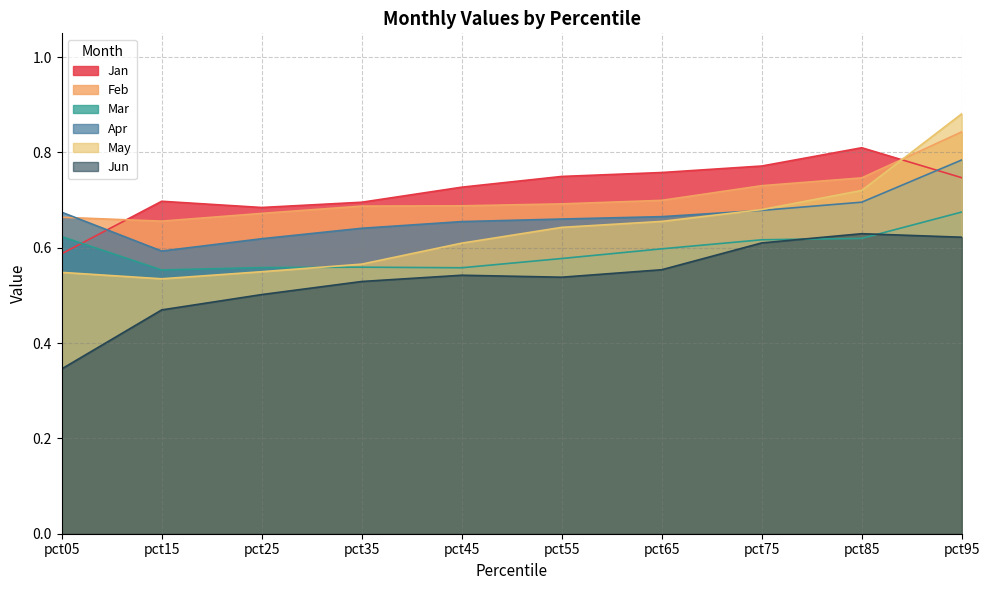

Which series has the largest total across all categories?

Jan